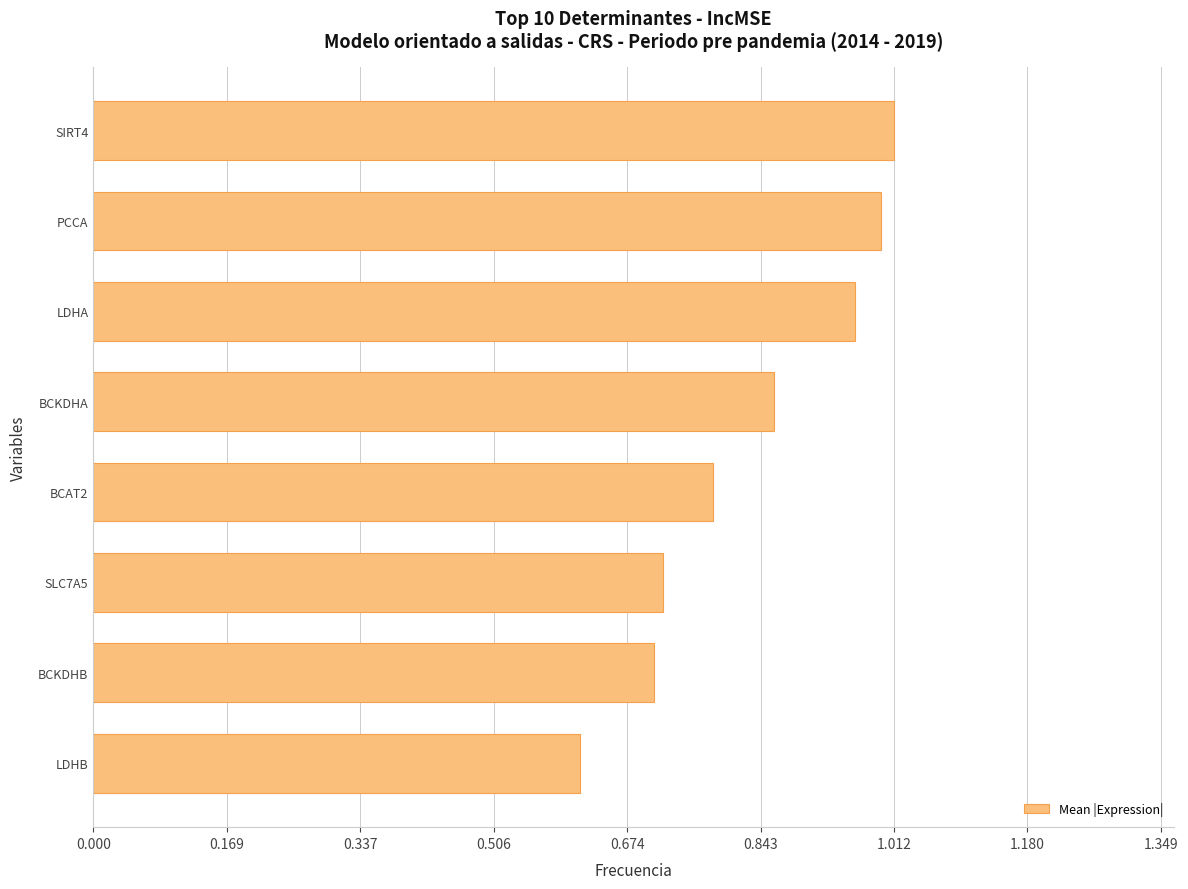

List the labels in order of value, smallest first.

LDHB, BCKDHB, SLC7A5, BCAT2, BCKDHA, LDHA, PCCA, SIRT4